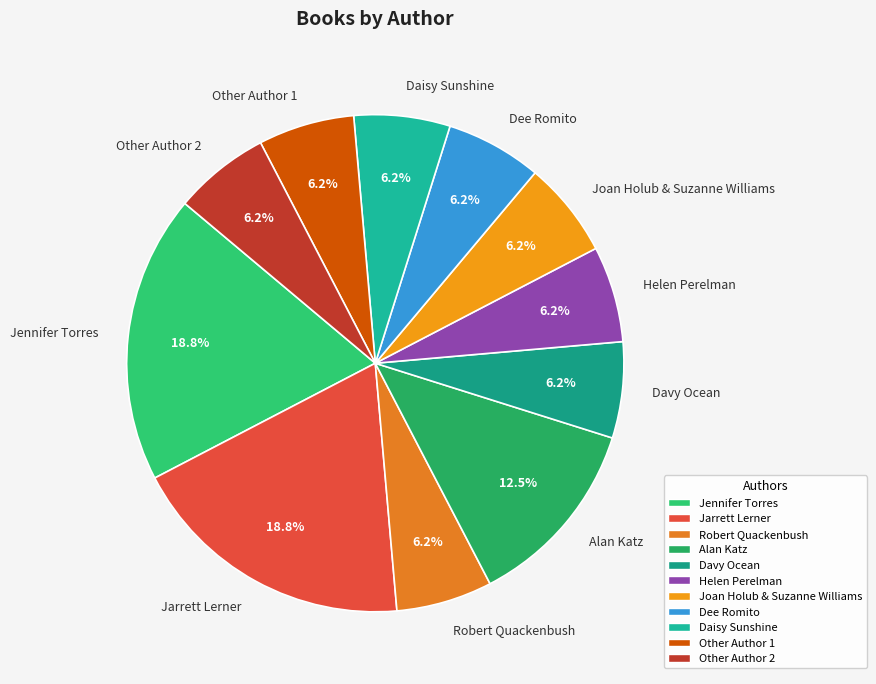

How many segments does this pie chart have?

11